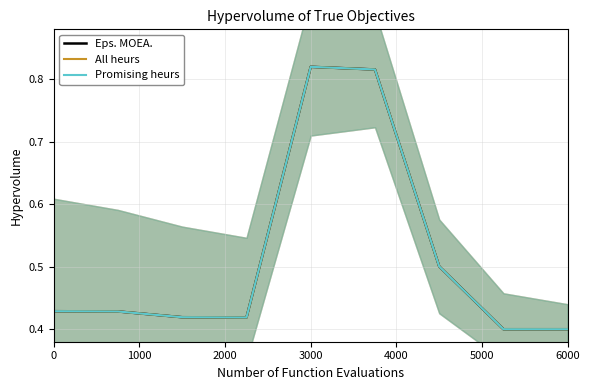

In All heurs, how many points are lower than both neighbors (excluding endpoints)?

2